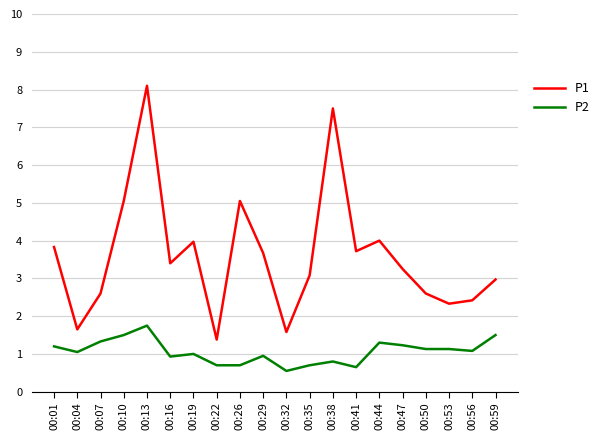

True or false: P2 and P1 cross at least once.

False